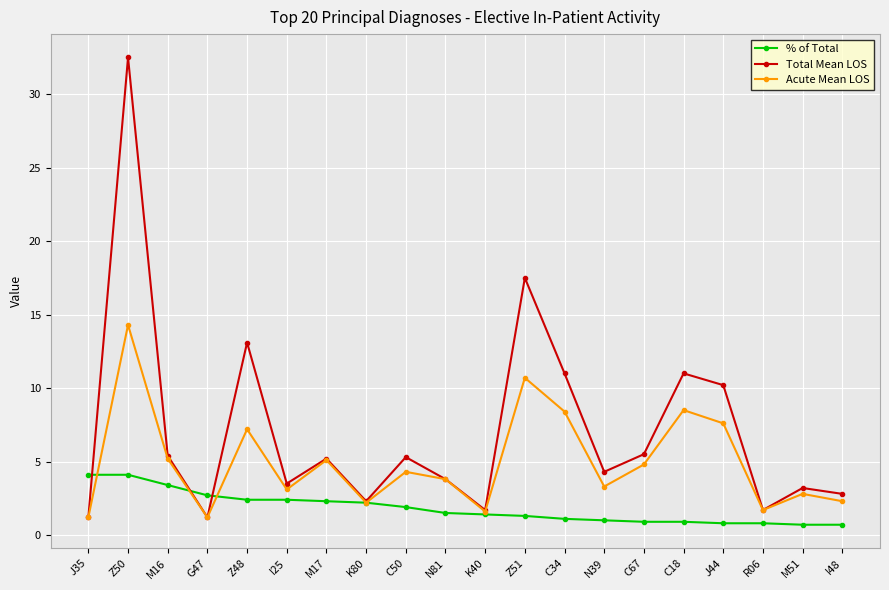

What is the spread (max minus min) of values at C34?

9.9